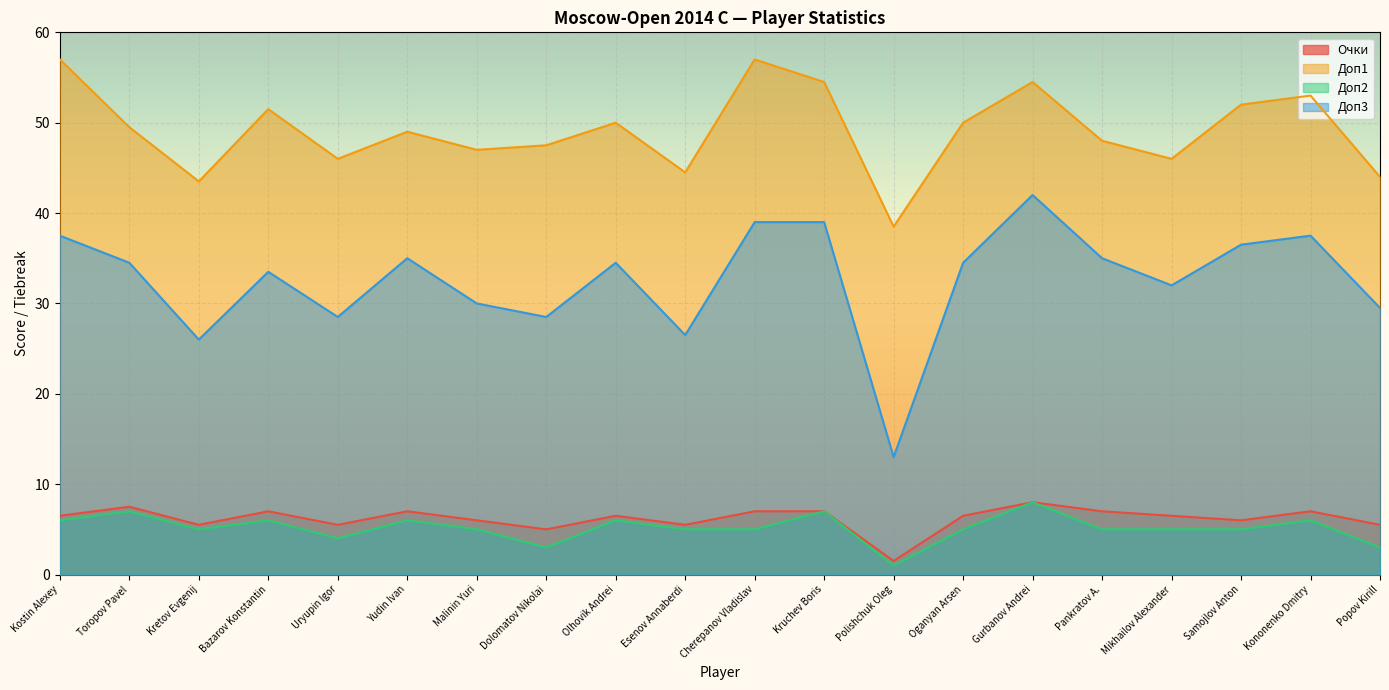

Rank the categories by Доп2 value from lowest to highest.

Polishchuk Oleg, Dolomatov Nikolai, Popov Kirill, Uryupin Igor, Kretov Evgenij, Malinin Yuri, Esenov Annaberdi, Cherepanov Vladislav, Oganyan Arsen, Pankratov A., Mikhailov Alexander, Samojlov Anton, Kostin Alexey, Bazarov Konstantin, Yudin Ivan, Olhovik Andrei, Kononenko Dmitry, Toropov Pavel, Kruchev Boris, Gurbanov Andrei